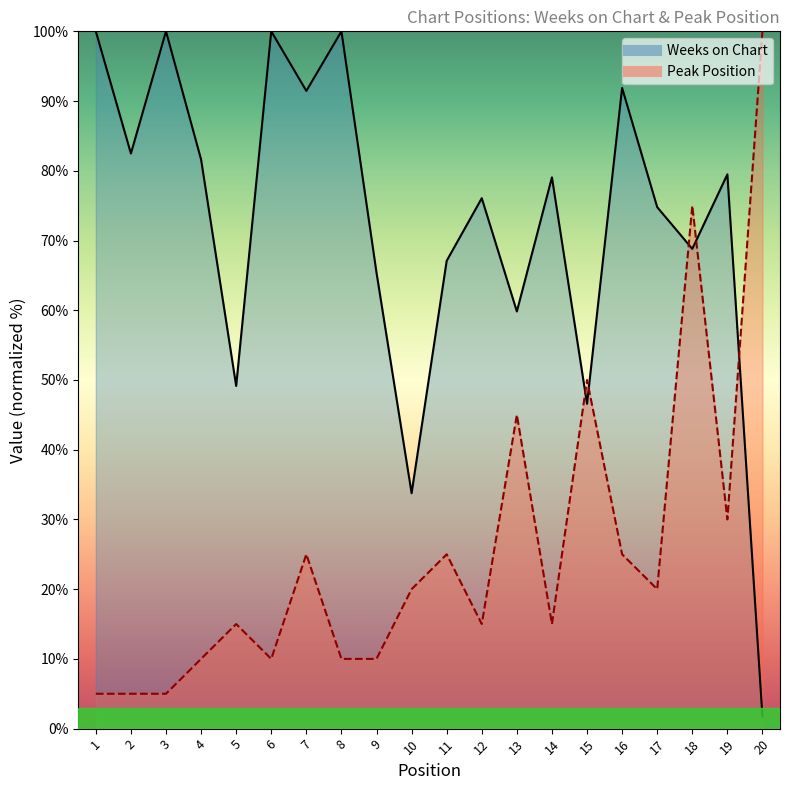

What is the value of the Weeks on Chart point at the 3rd from the left?

100.0